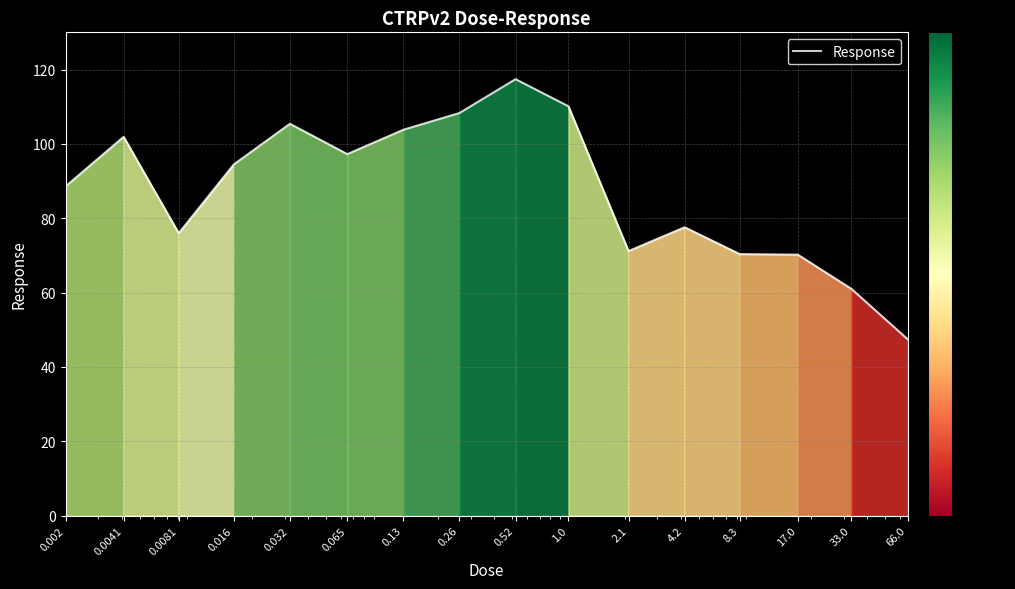

What is the difference between the maximum and minimum values?

69.9